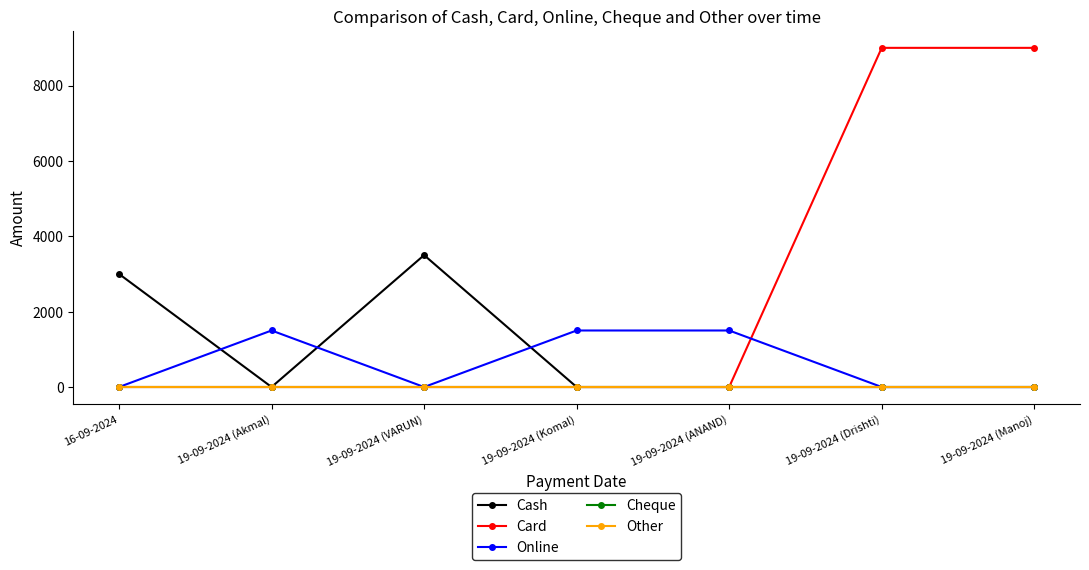

Is the value of Online at 19-09-2024 (Komal) greater than the value of Other at 19-09-2024 (Drishti)?

Yes